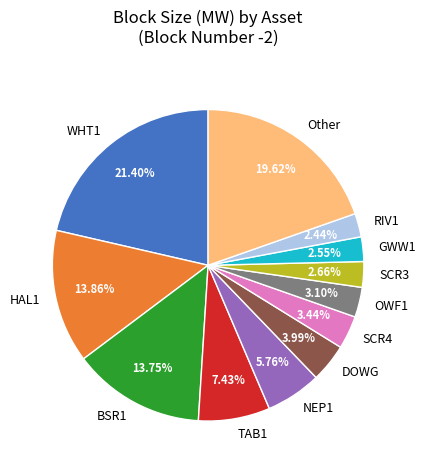

Is BSR1 the majority of the pie?

No